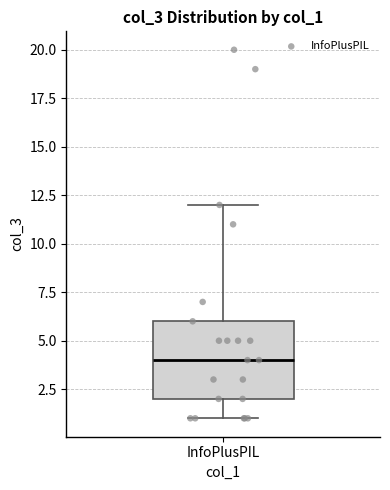

Where is the lower edge of the box for InfoPlusPIL on the y-axis? The values are not printed on the chart, so give them approximately, as read against the axis.

2